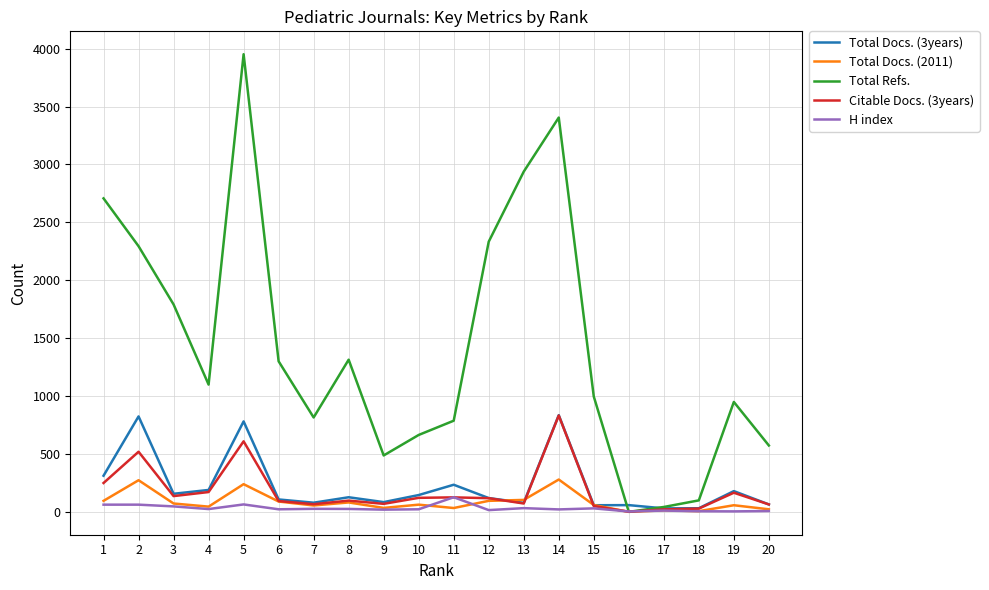

What is the total value across all series at 16?

62